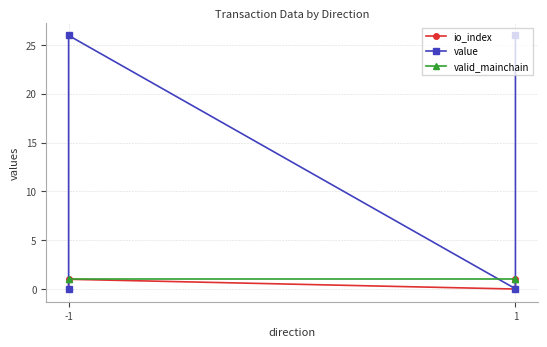

Where is valid_mainchain nearest to the value 1?

-1